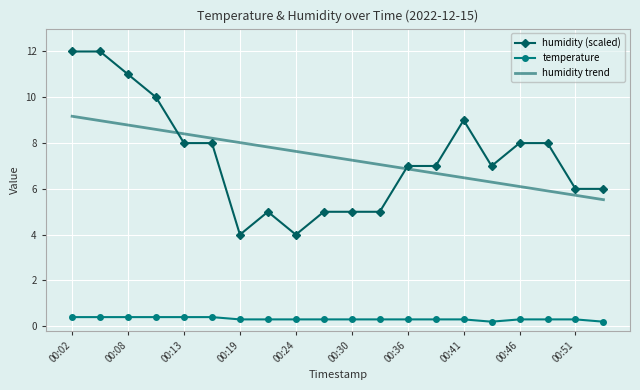

Which series has the largest range (max minus min)?

humidity (scaled)